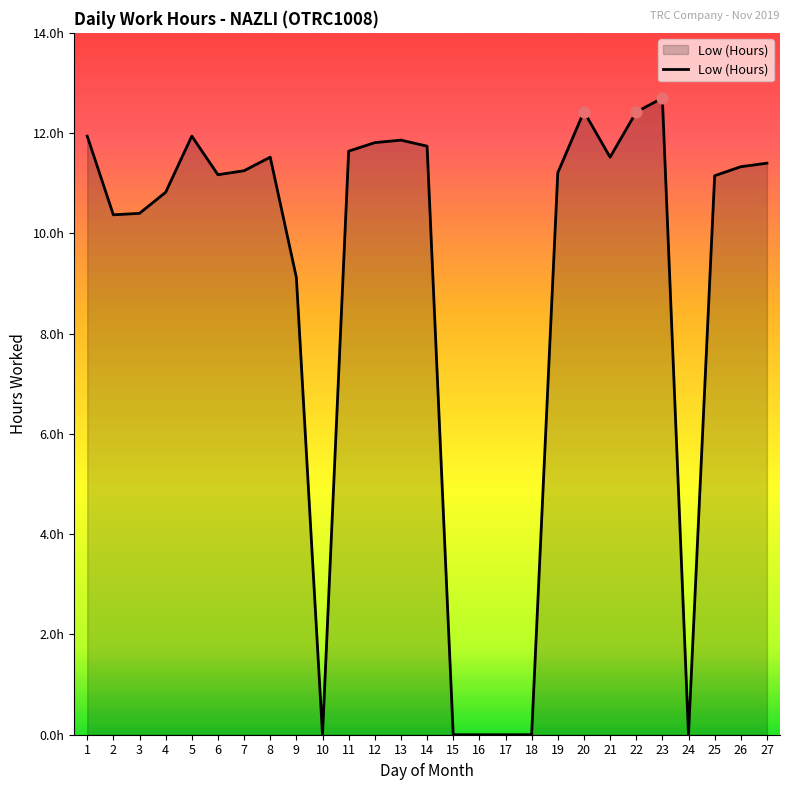

What is the change in value from 5 to 19?

-0.7